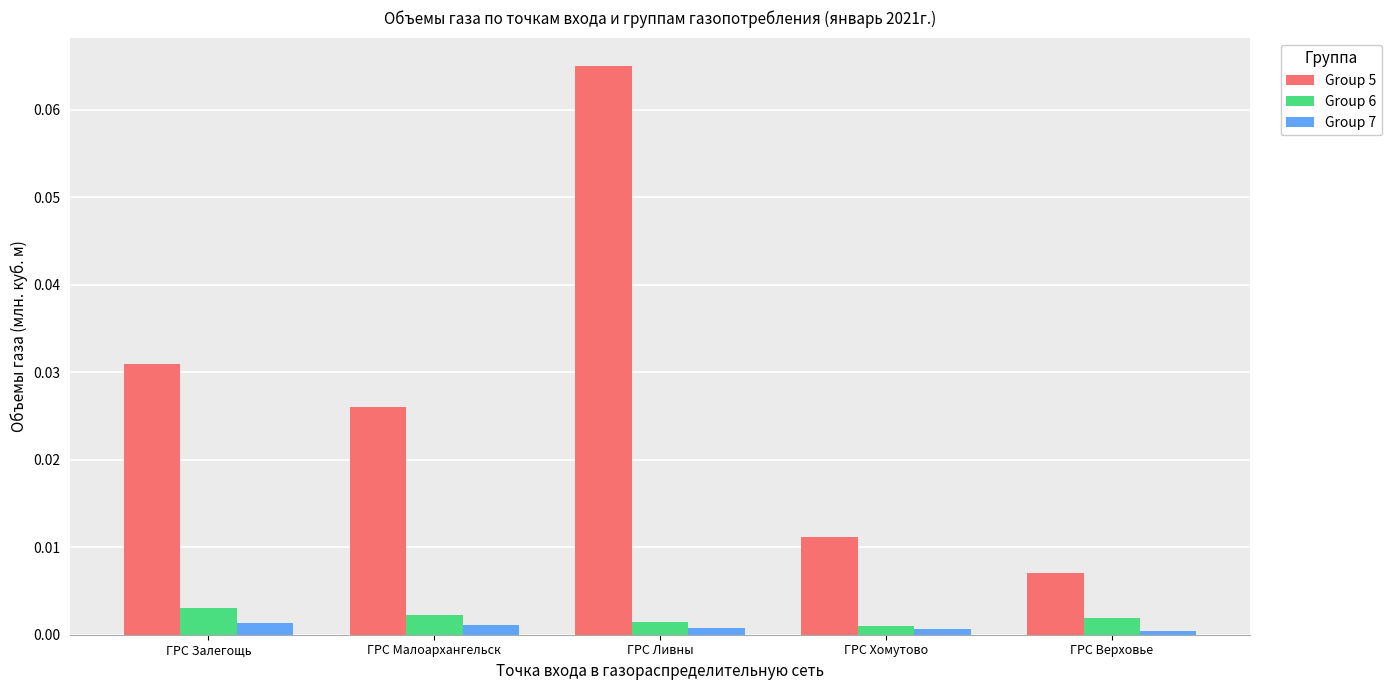

How many bars are there in each group?

3